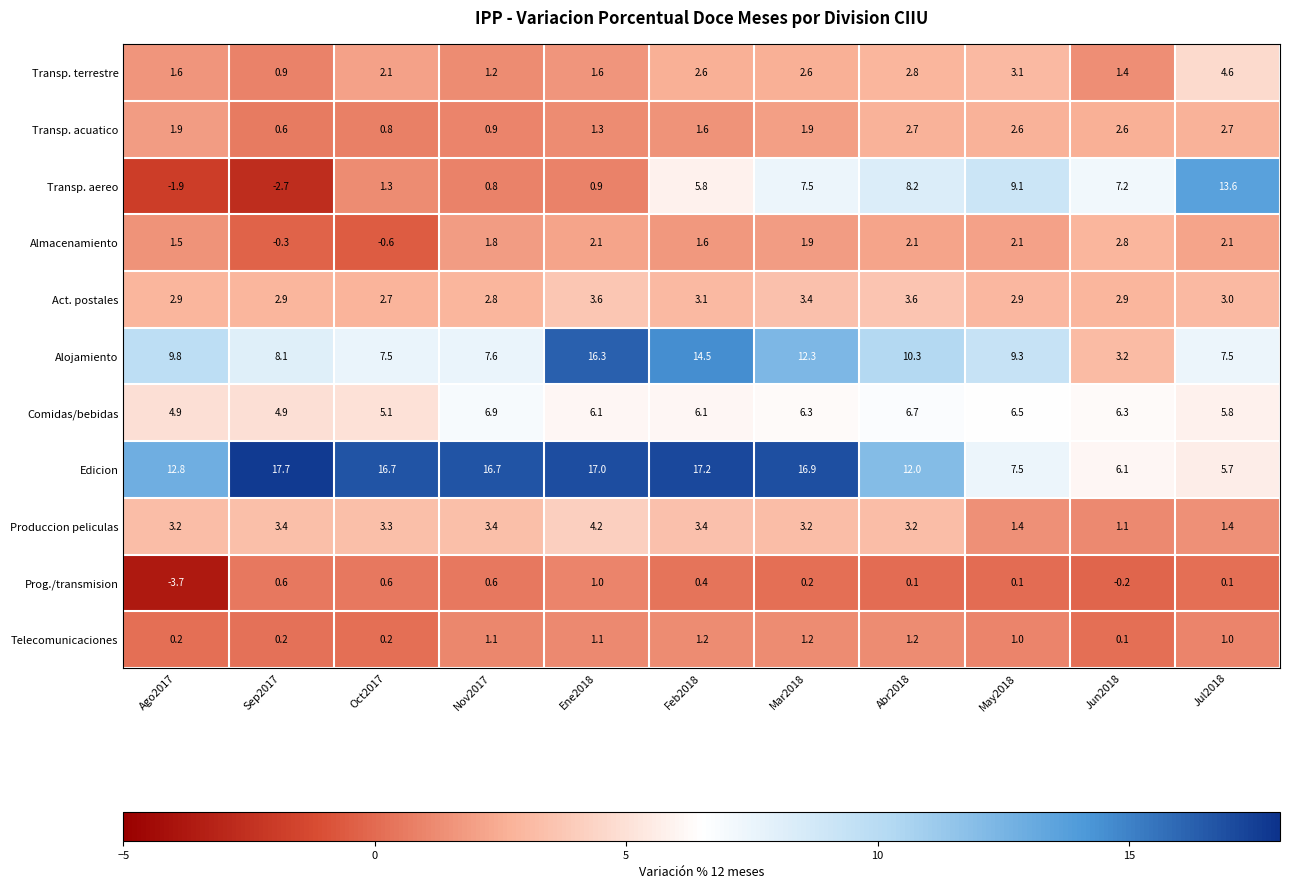

At how many categories does at least one series exceed 4?

11